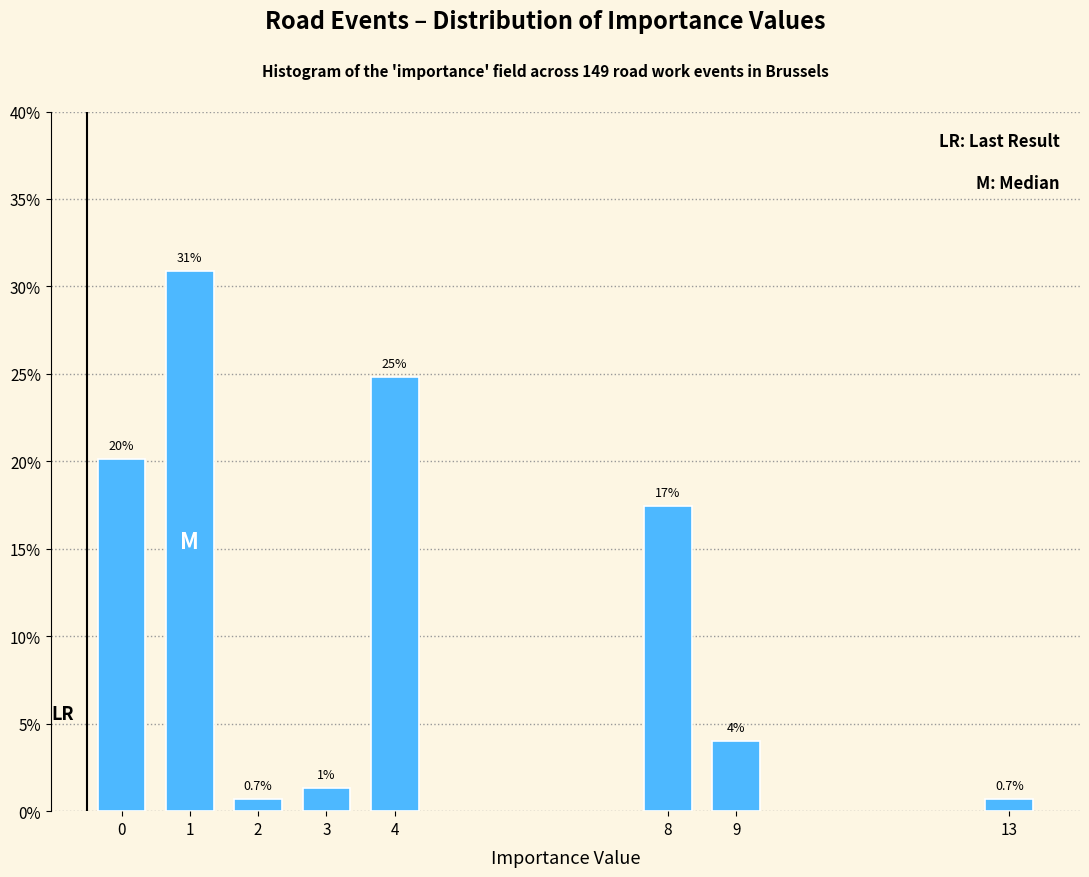

Between 4 and 8, which is larger?

4